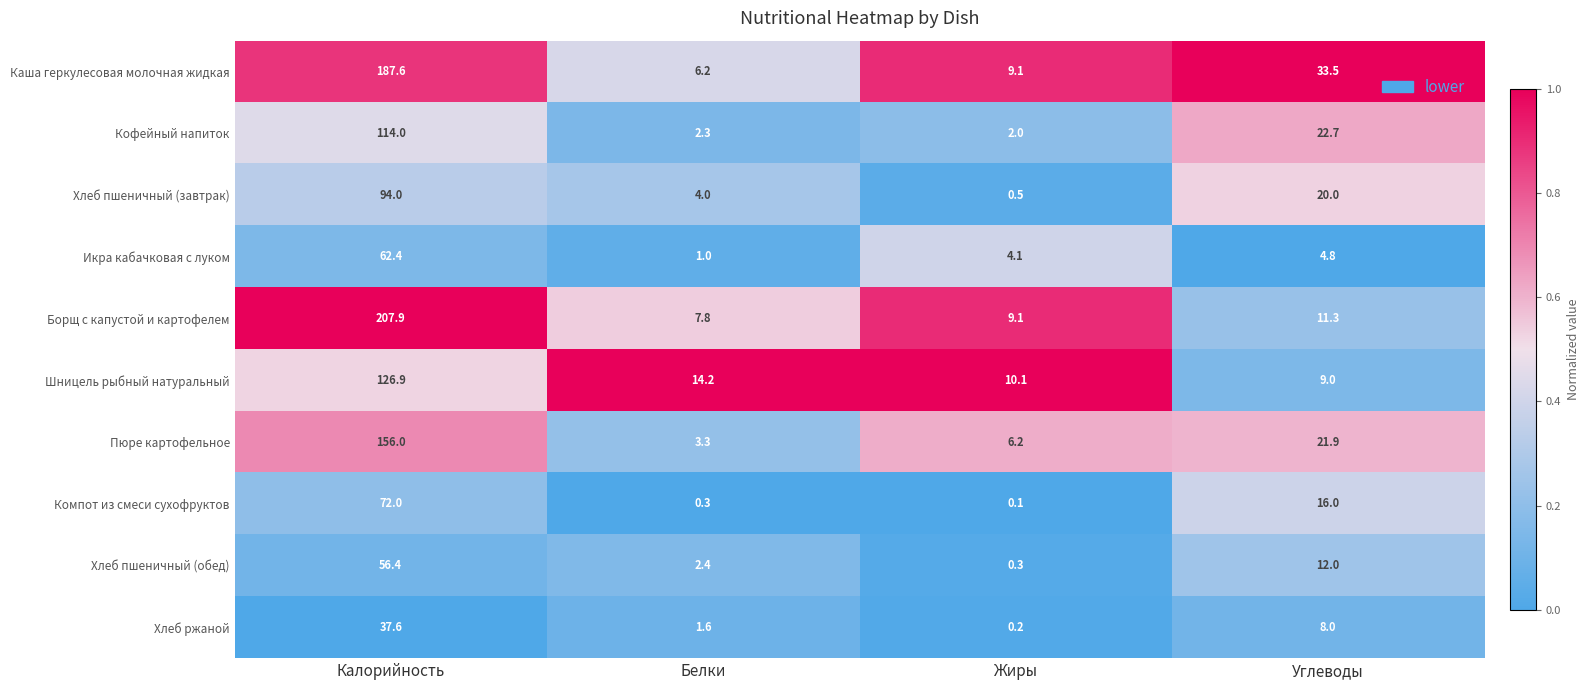

The Шницель рыбный натуральный series shows 16.5 at Жиры. True or false?

False